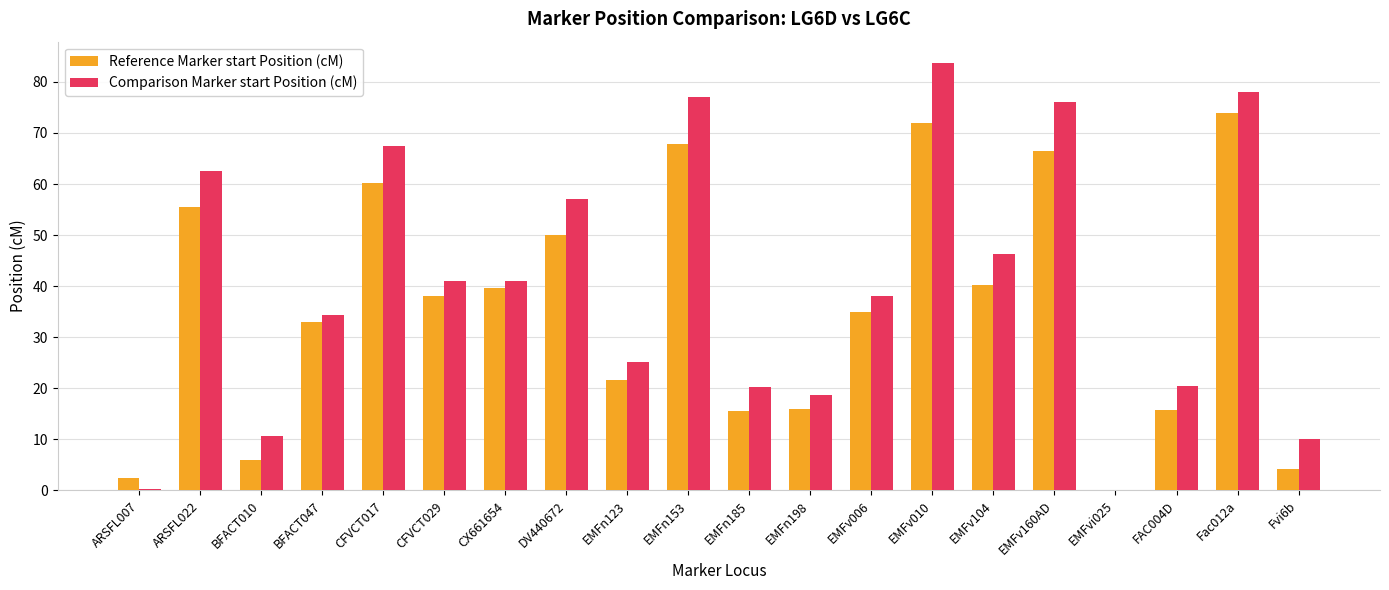

The value of Comparison Marker start Position (cM) at CX661654 is 41.0. True or false?

True